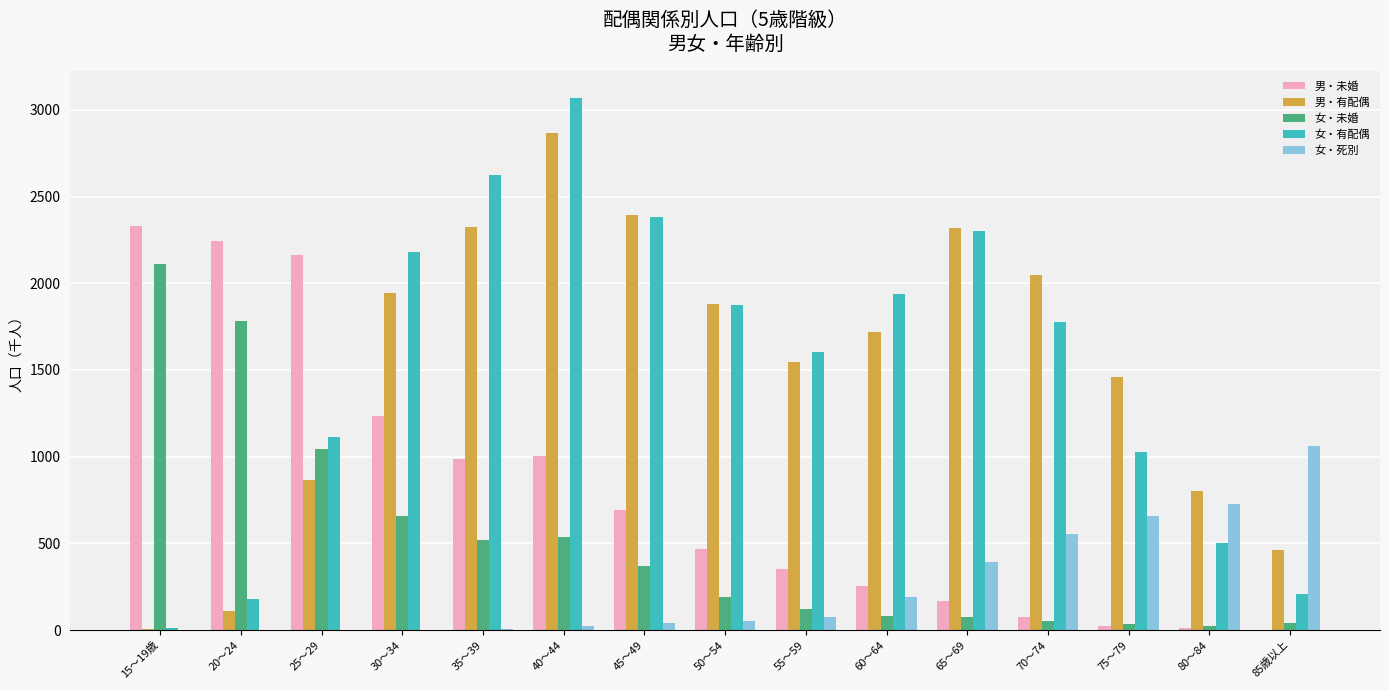

Which series changed the most between 60～64 and 75～79?

女・有配偶